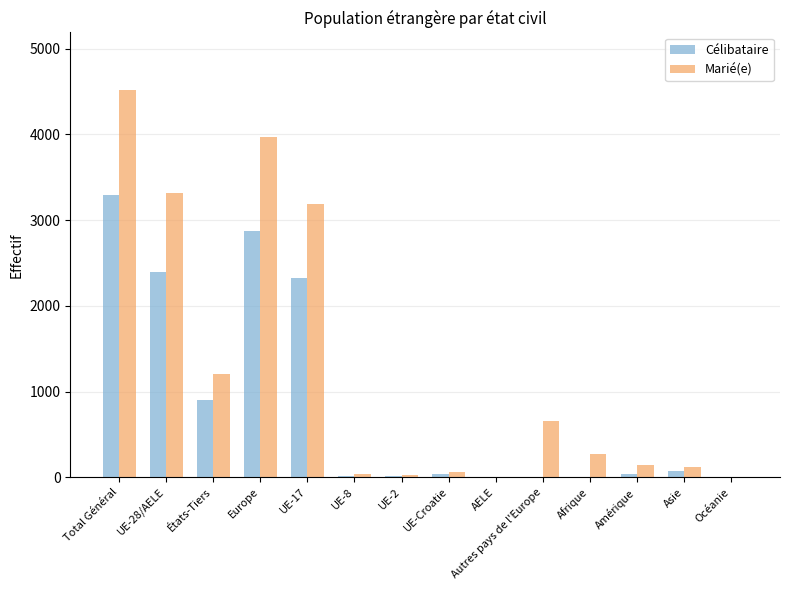

Read the Marié(e) value at UE-Croatie, to the nearest 10.

60